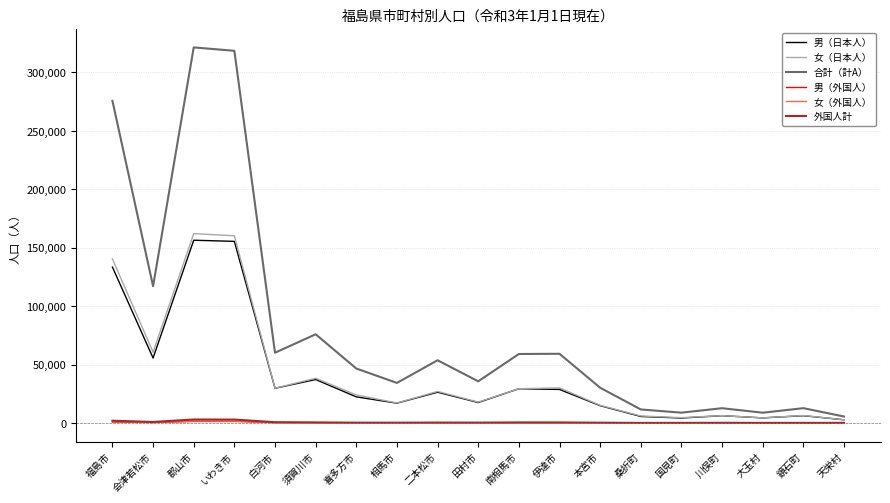

At how many categories does at least one series exceed 114423?

4